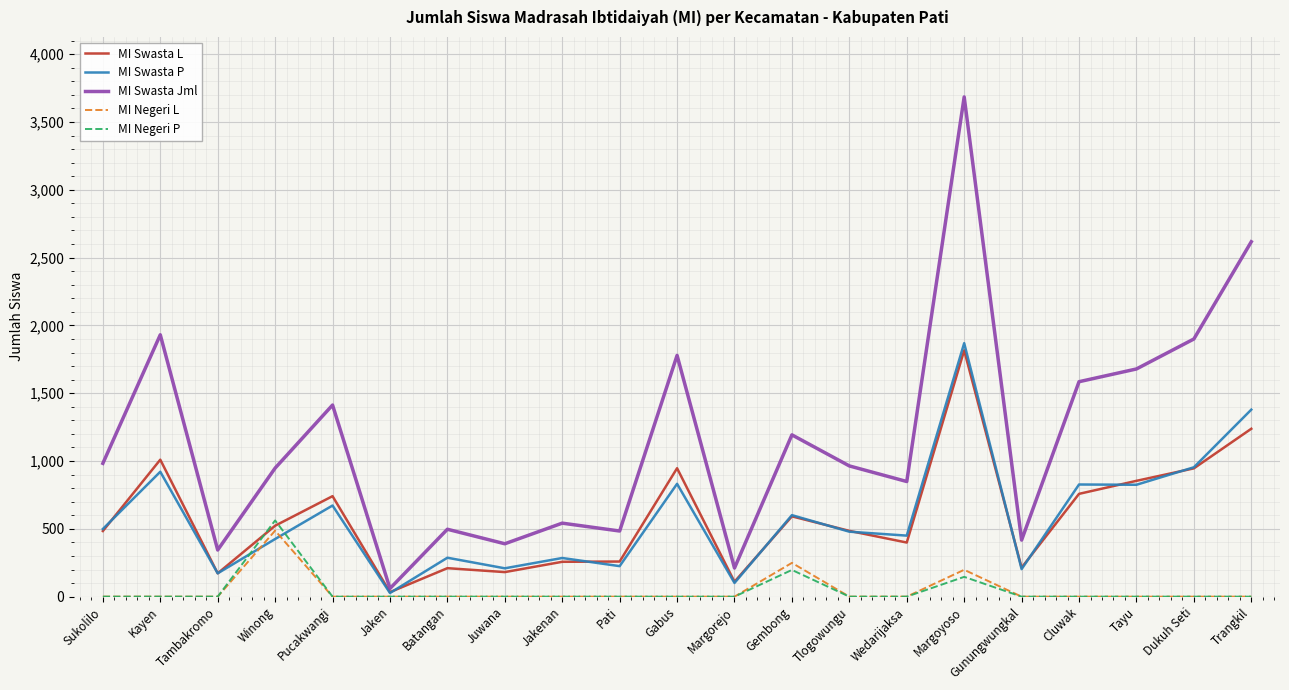

Is it true that MI Negeri L equals 0 at Gunungwungkal?

True